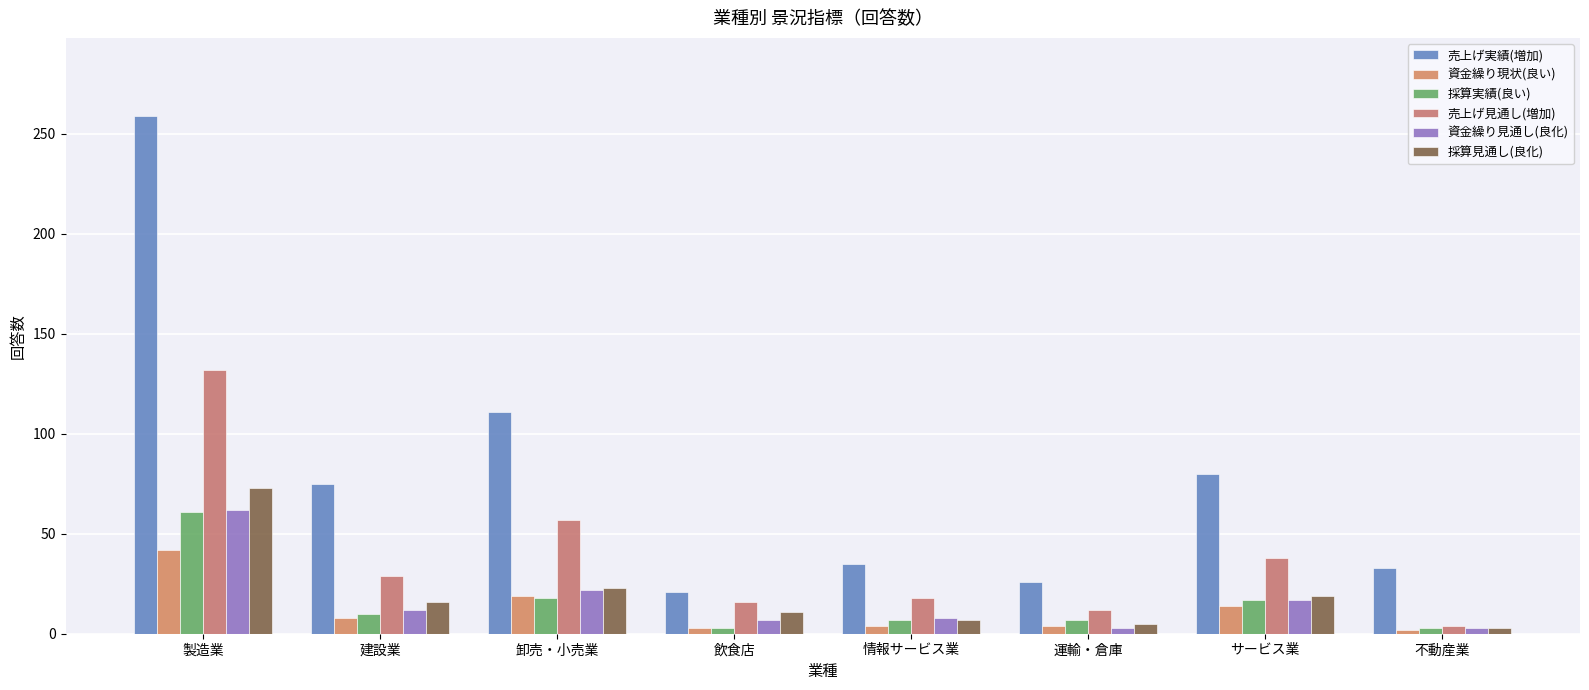

At which label does 採算実績(良い) reach its minimum?

飲食店